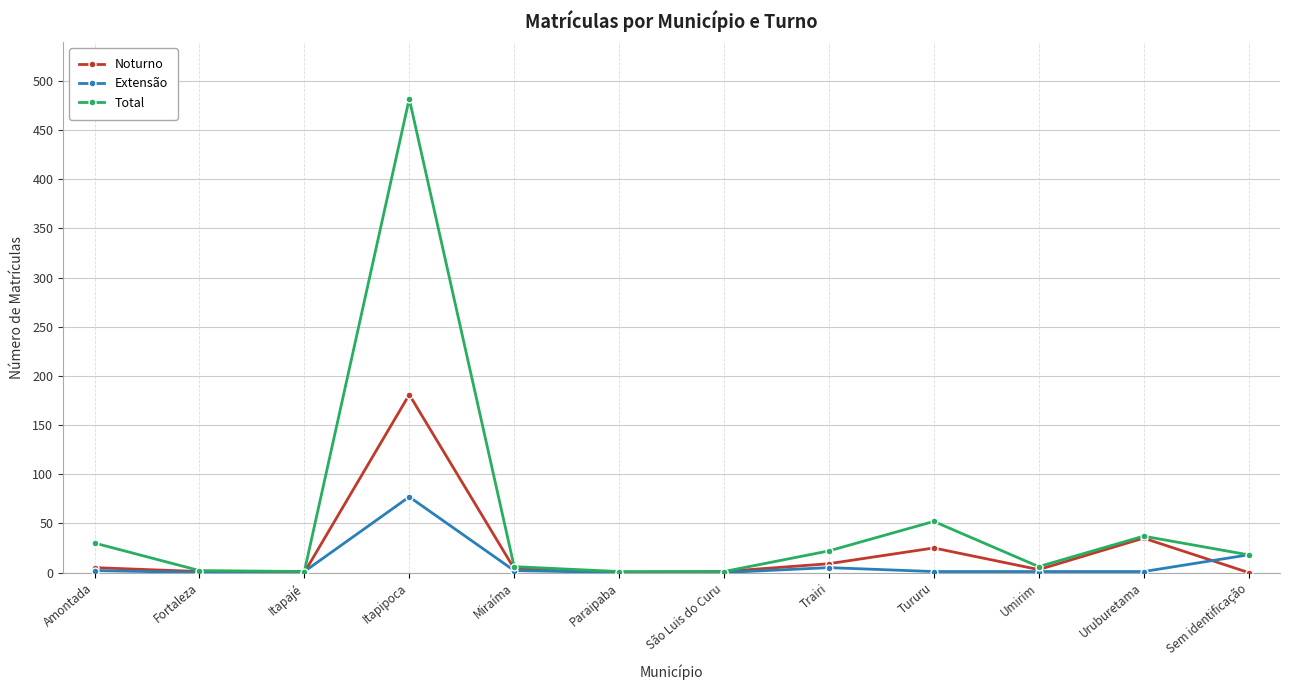

Does the chart display data point markers on the line(s)?

Yes